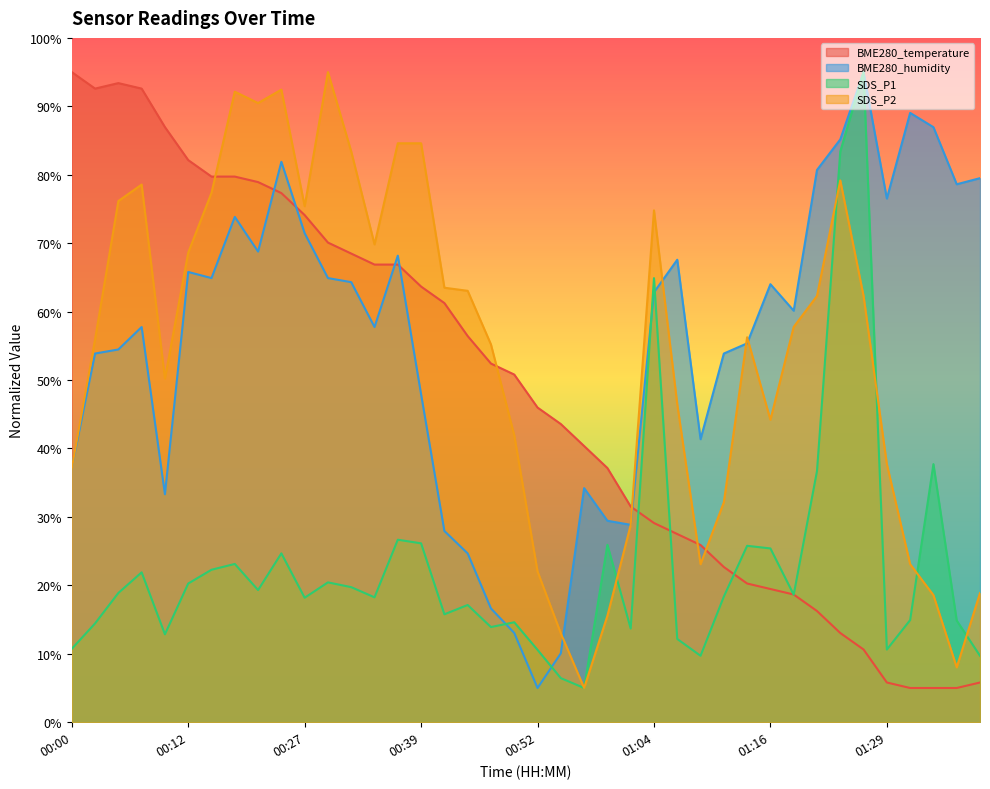

True or false: SDS_P1 has a value of 14.4 at 00:03.

True